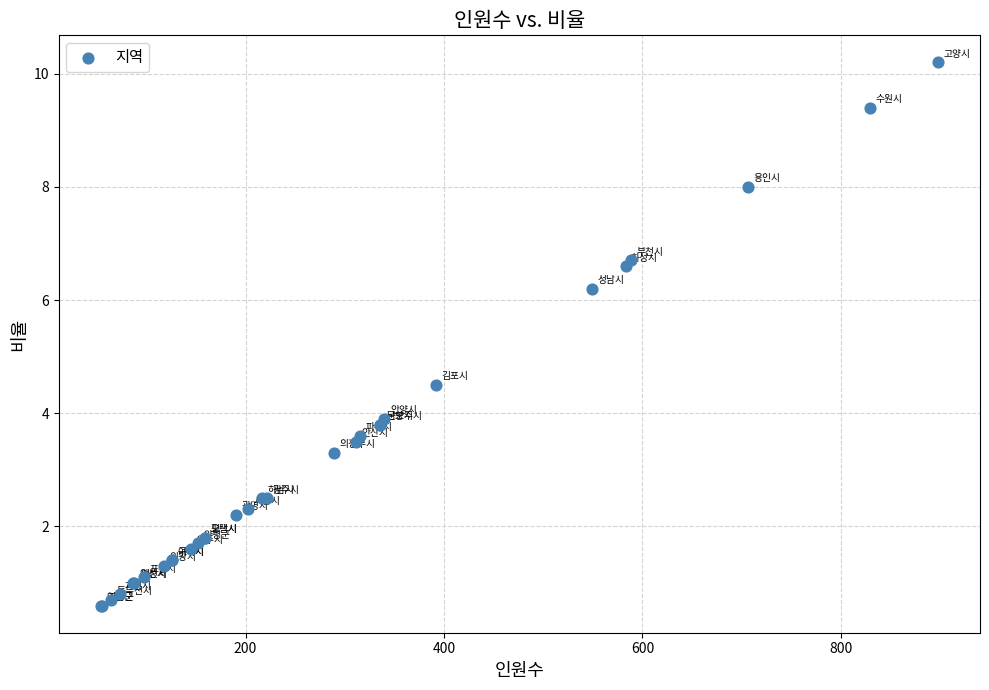

What Y value in the scatter plot is closest to 5?

4.5